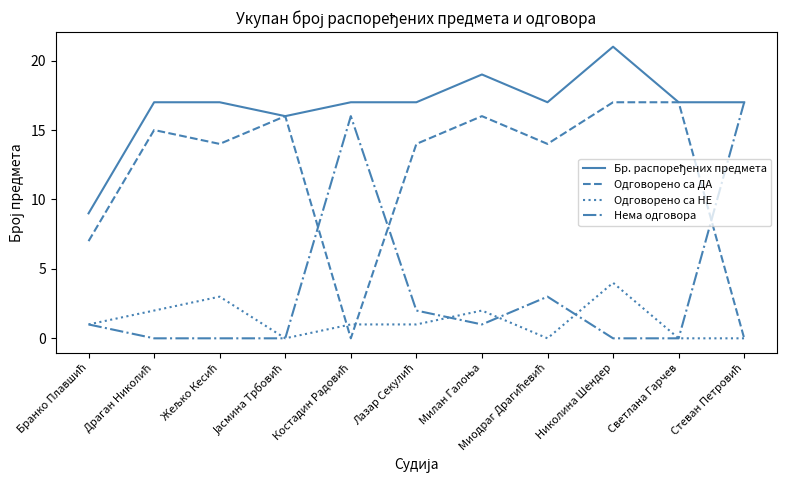

Is this an area chart (filled region under the line)?

No